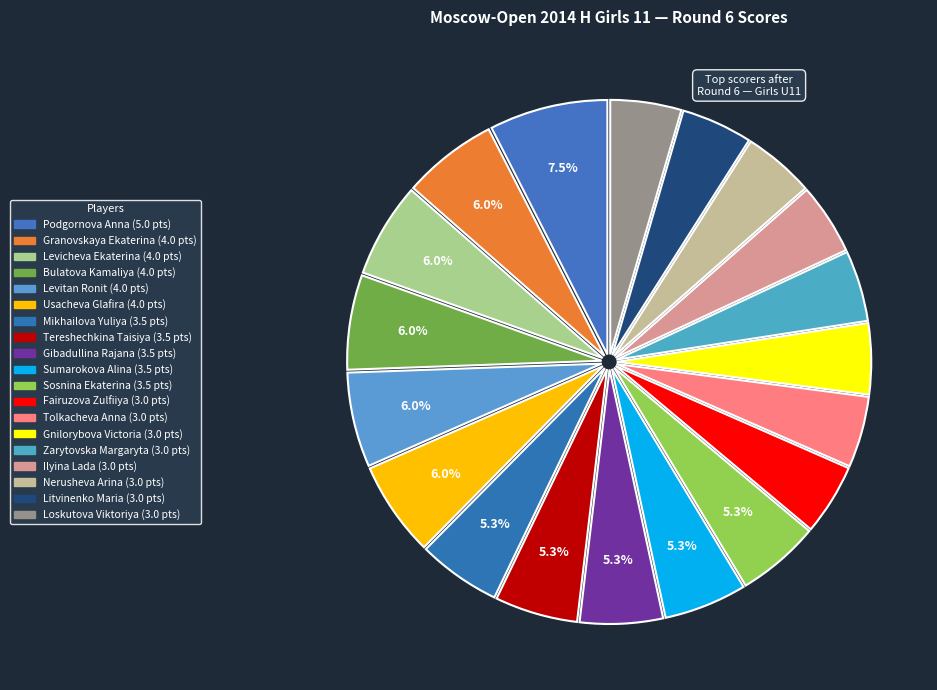

How many segments does this pie chart have?

19